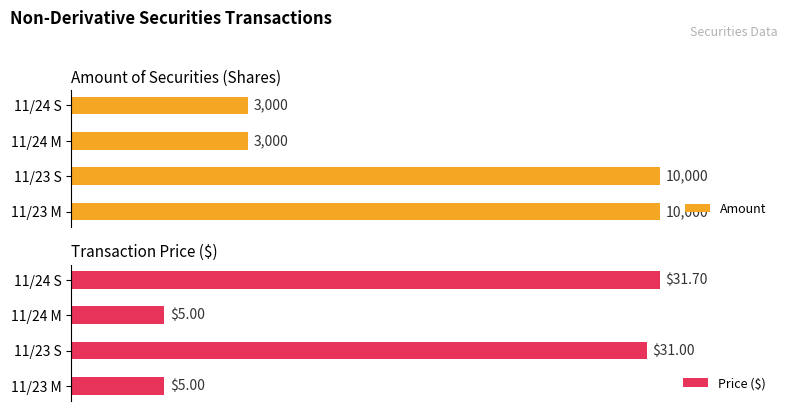

How many bars are there in each group?

2